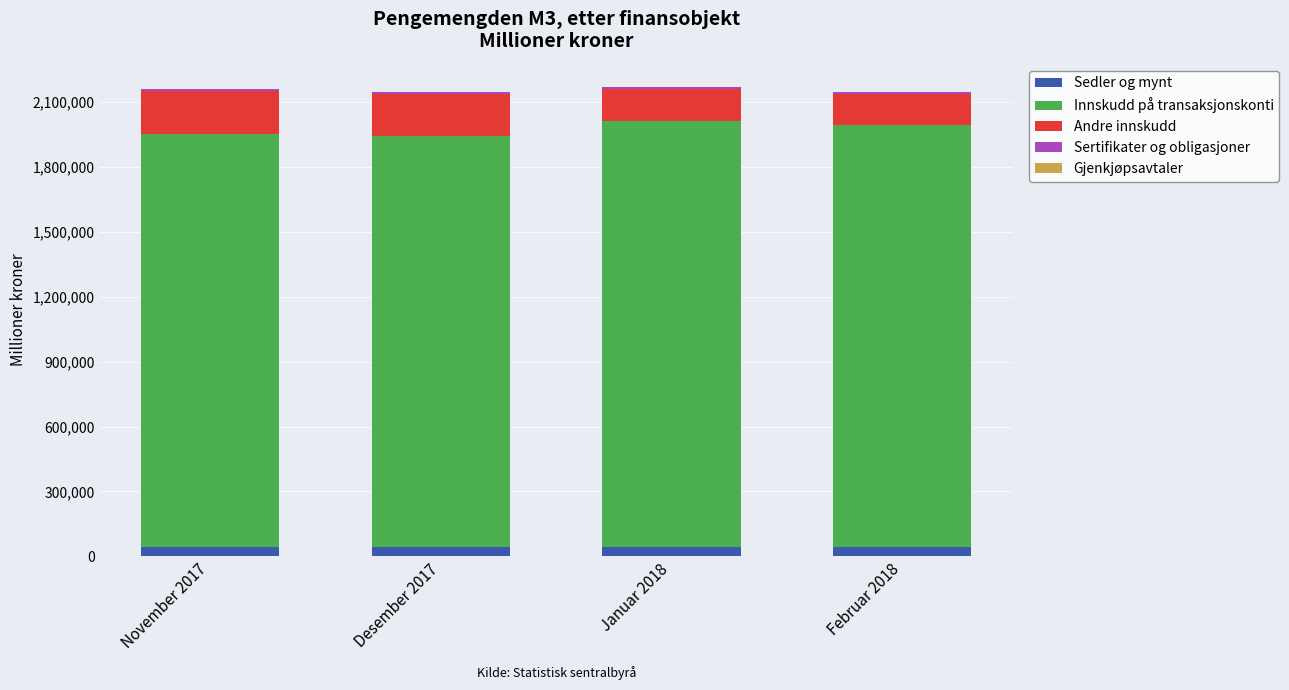

Are the bars grouped side by side (vs. stacked)?

No